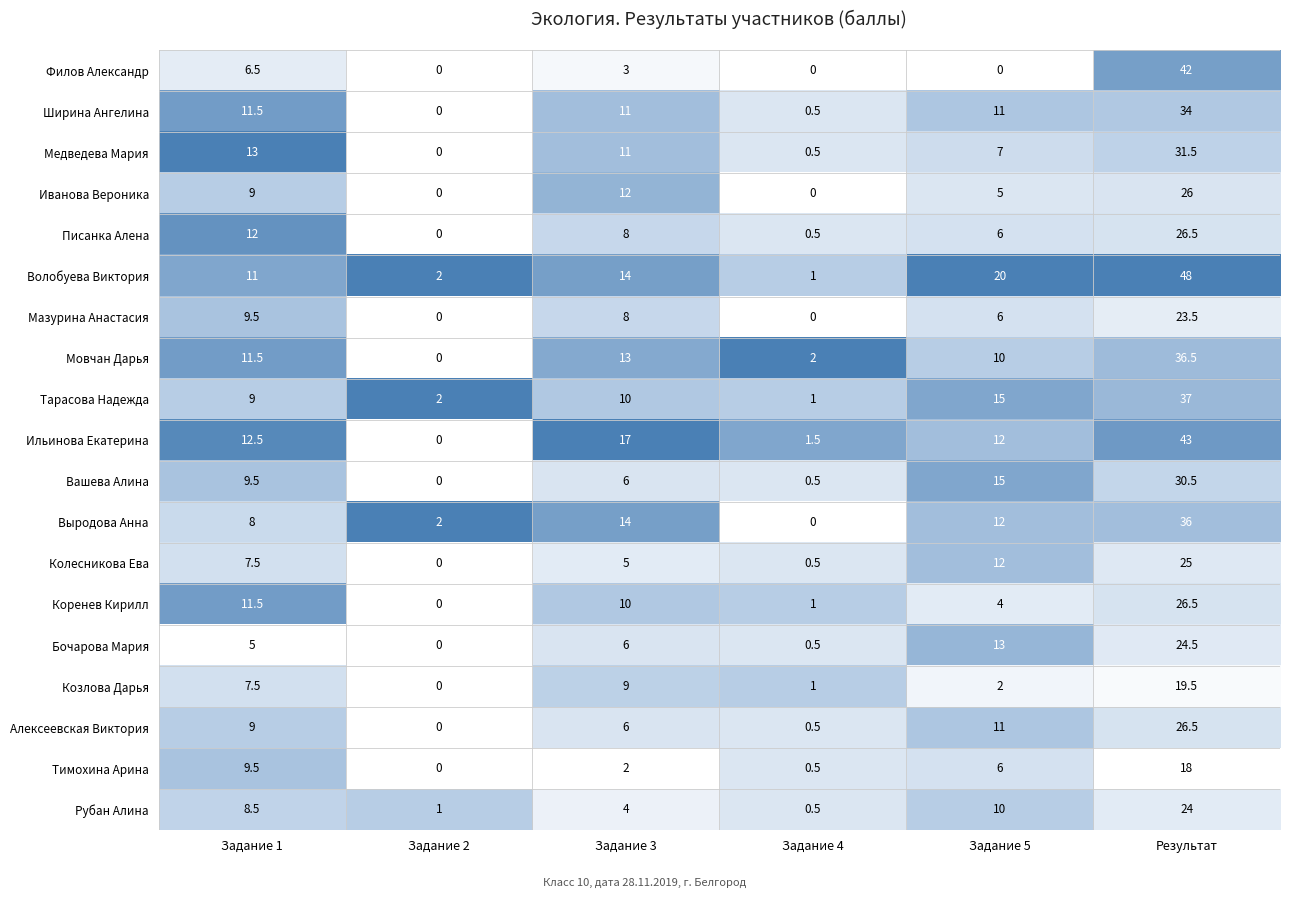

Which series has the largest total across all categories?

Волобуева Виктория